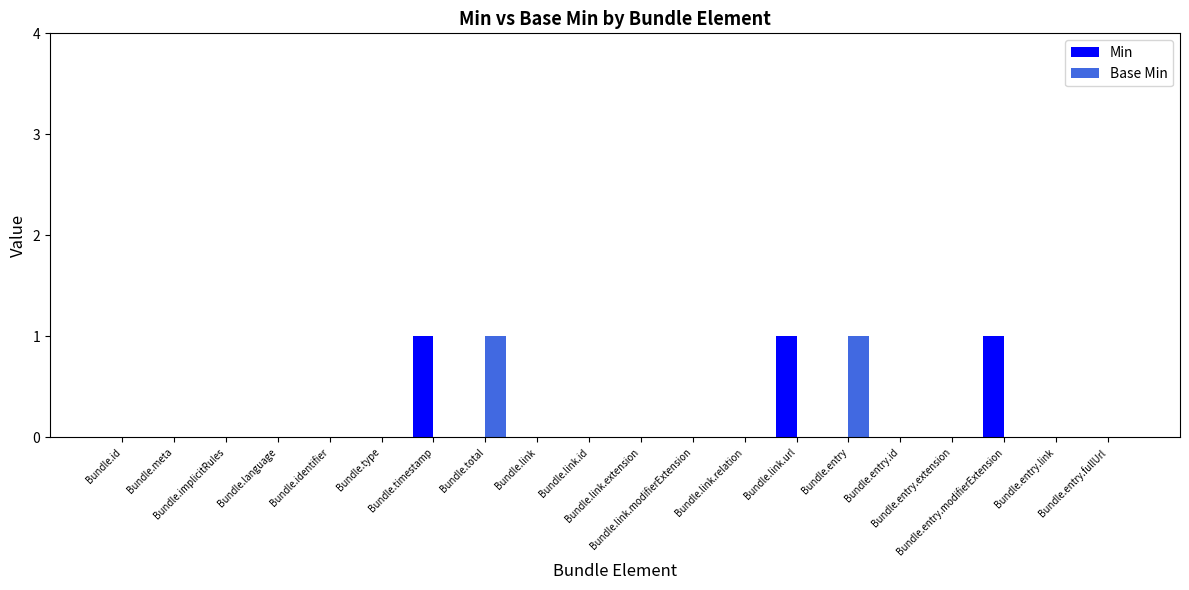

At Bundle.total, list the series in order from largest to smallest.

Base Min, Min